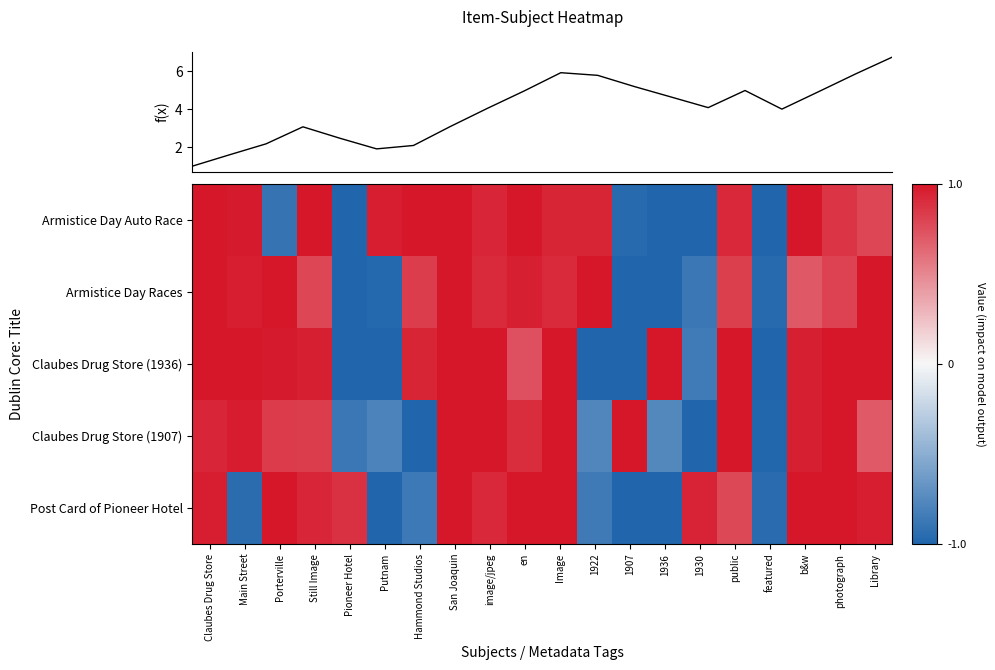

True or false: Post Card of Pioneer Hotel has a value of 0.8 at public.

True